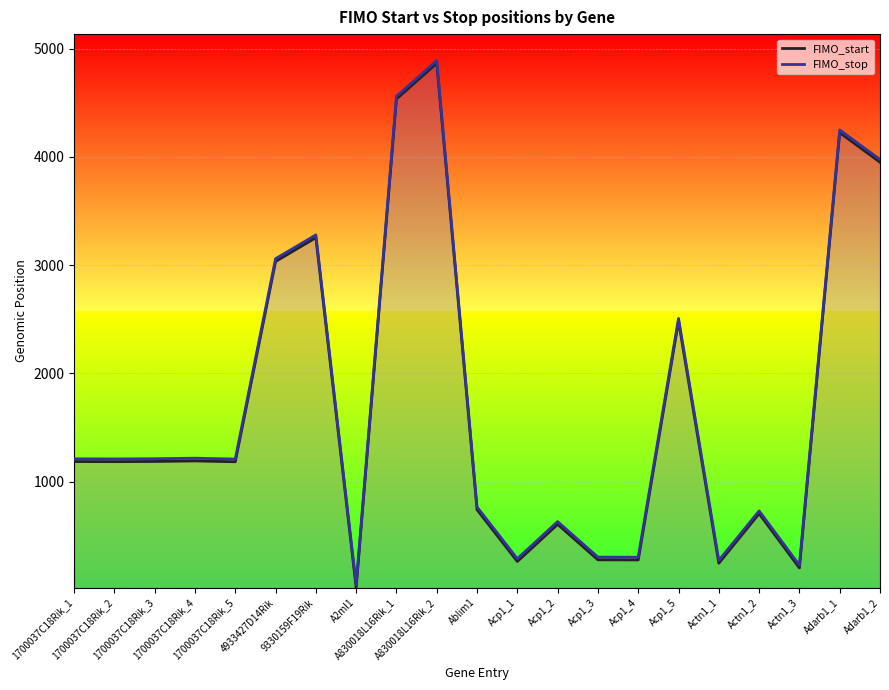

Reading right to left, list all the values displayed in this chart.

FIMO_start: Adarb1_2=3951	Adarb1_1=4224	Actn1_3=202	Actn1_2=704	Actn1_1=246	Acp1_5=2482	Acp1_4=276	Acp1_3=277	Acp1_2=605	Acp1_1=262	Ablim1=740	A830018L16Rik_2=4865	A830018L16Rik_1=4535	A2ml1=21	9330159F19Rik=3254	4933427D14Rik=3034	1700037C18Rik_5=1183	1700037C18Rik_4=1191	1700037C18Rik_3=1186	1700037C18Rik_2=1184	1700037C18Rik_1=1185
FIMO_stop: Adarb1_2=3976	Adarb1_1=4249	Actn1_3=227	Actn1_2=729	Actn1_1=271	Acp1_5=2507	Acp1_4=301	Acp1_3=302	Acp1_2=630	Acp1_1=287	Ablim1=765	A830018L16Rik_2=4890	A830018L16Rik_1=4560	A2ml1=46	9330159F19Rik=3279	4933427D14Rik=3059	1700037C18Rik_5=1208	1700037C18Rik_4=1216	1700037C18Rik_3=1211	1700037C18Rik_2=1209	1700037C18Rik_1=1210